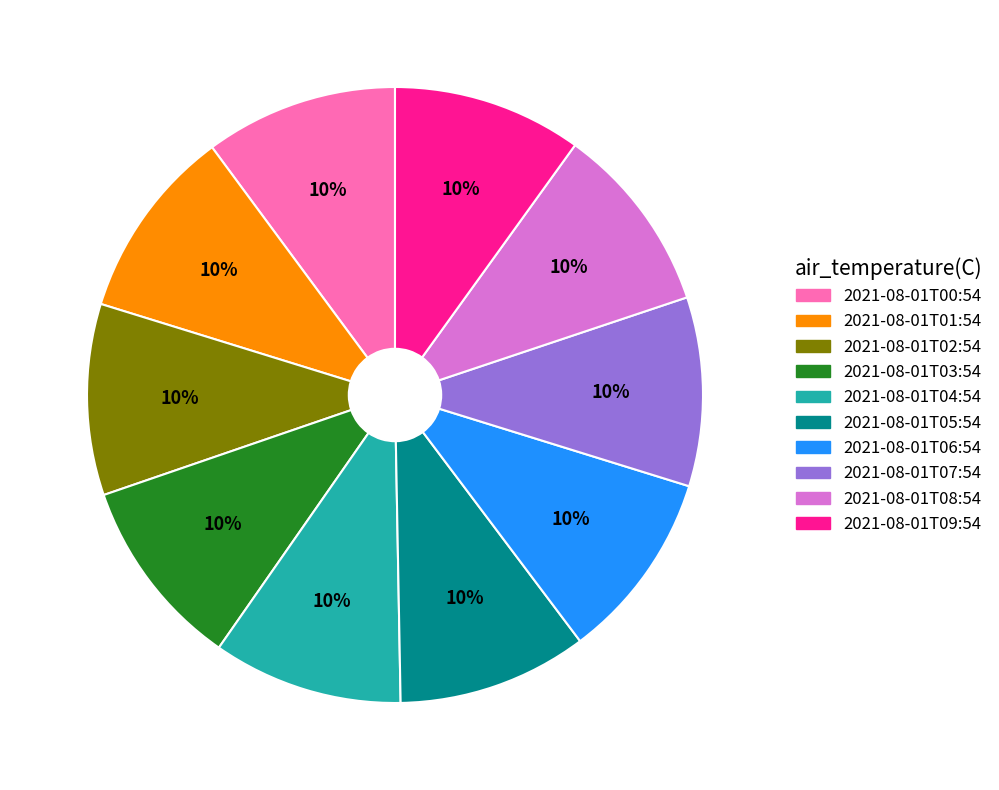

Approximately how many times larger is the value at 2021-08-01T05:54 compared to 2021-08-01T02:54?

1.0